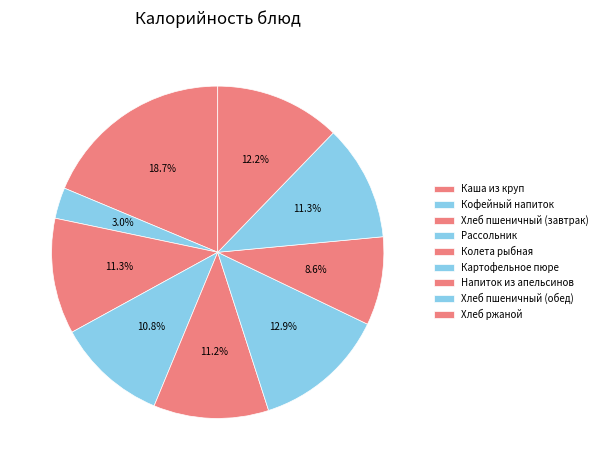

How many segments does this pie chart have?

9